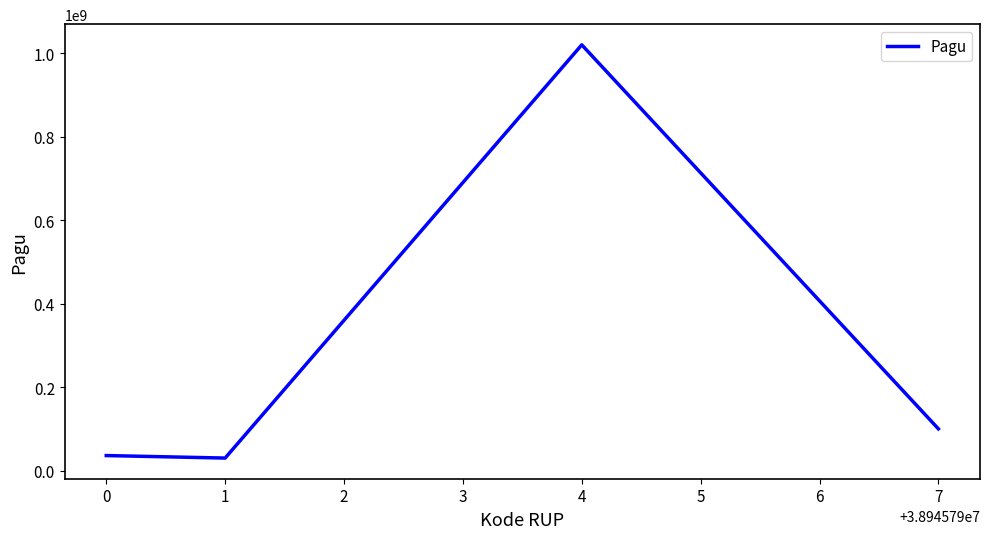

What is the maximum value shown in the chart?

1020000000